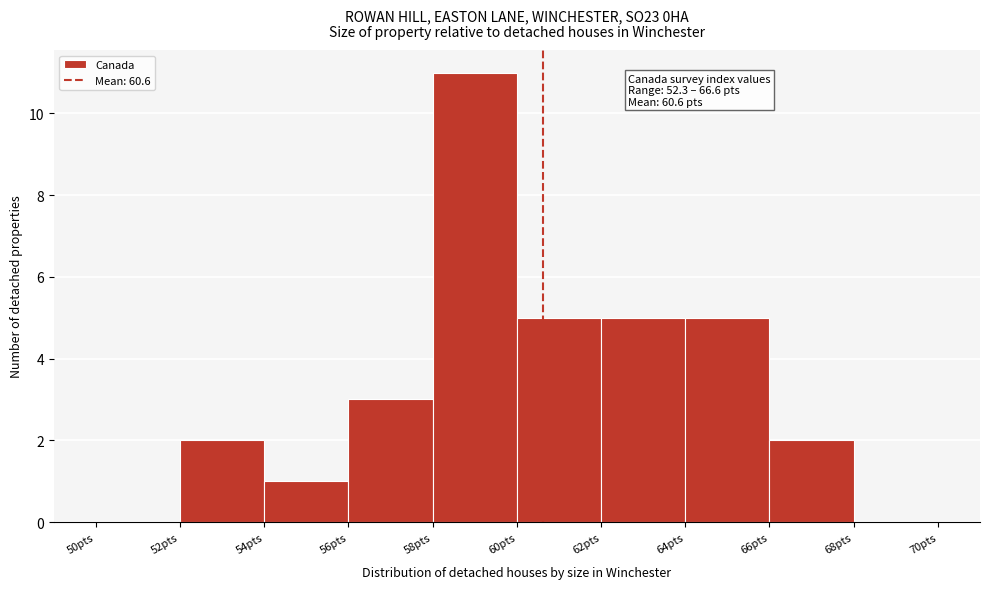

Which range on the x-axis has the tallest bar?

58 to 60